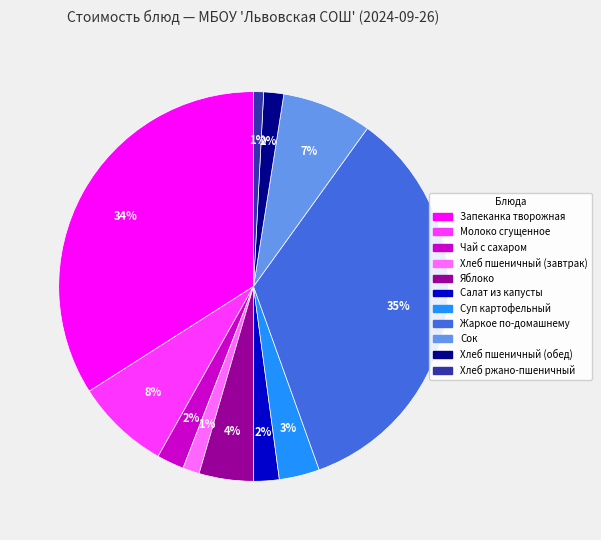

To the nearest percent, what is the difference between the Молоко сгущенное and Запеканка творожная slice percentages?

26%